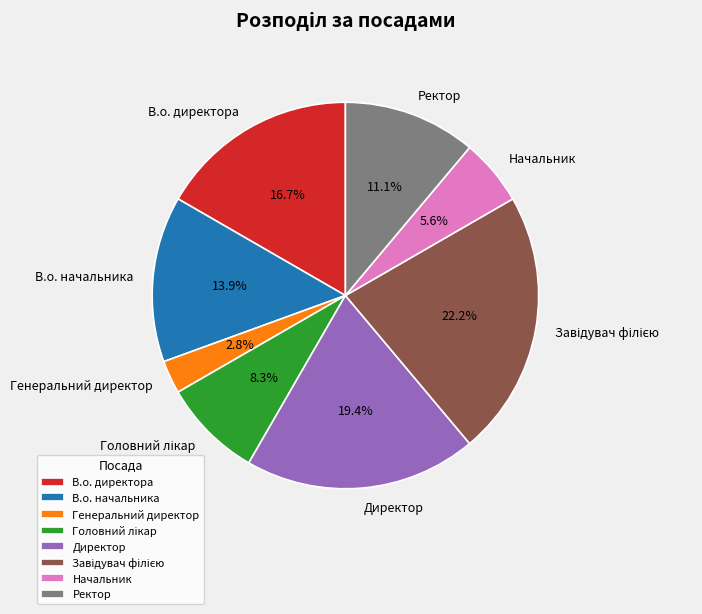

What is the ratio of the value at В.о. директора to the value at Начальник?

3.0